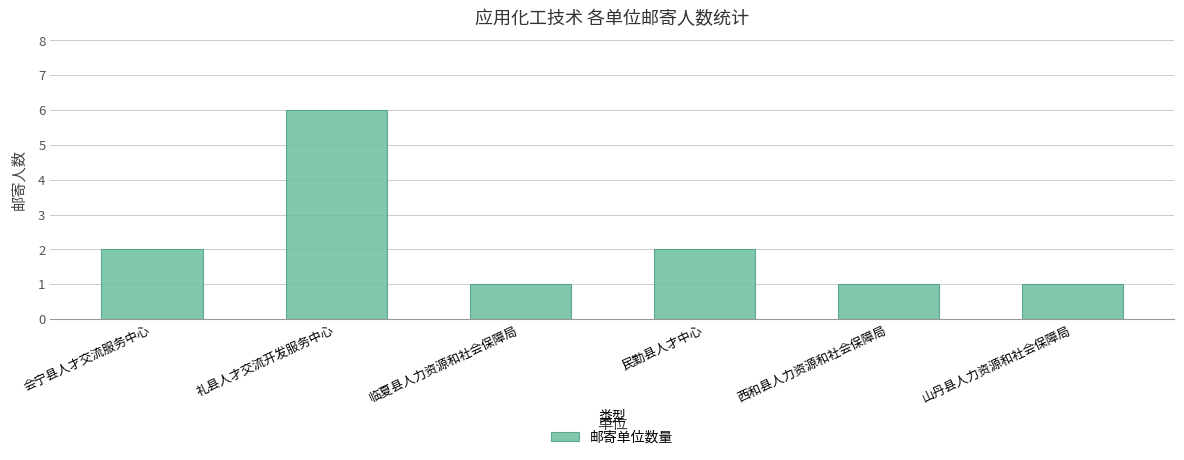

What is the difference between the maximum and minimum values?

5